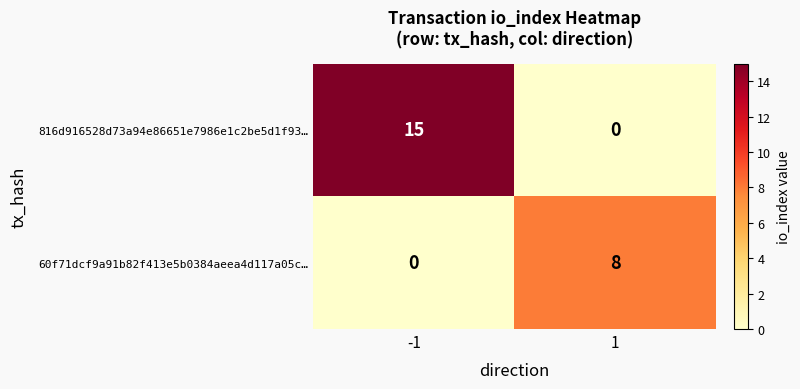

Reading right to left, what are all the values shown in this chart?

816d916528d73a94e86651e7986e1c2be5d1f93…: 0	15
60f71dcf9a91b82f413e5b0384aeea4d117a05c…: 8	0